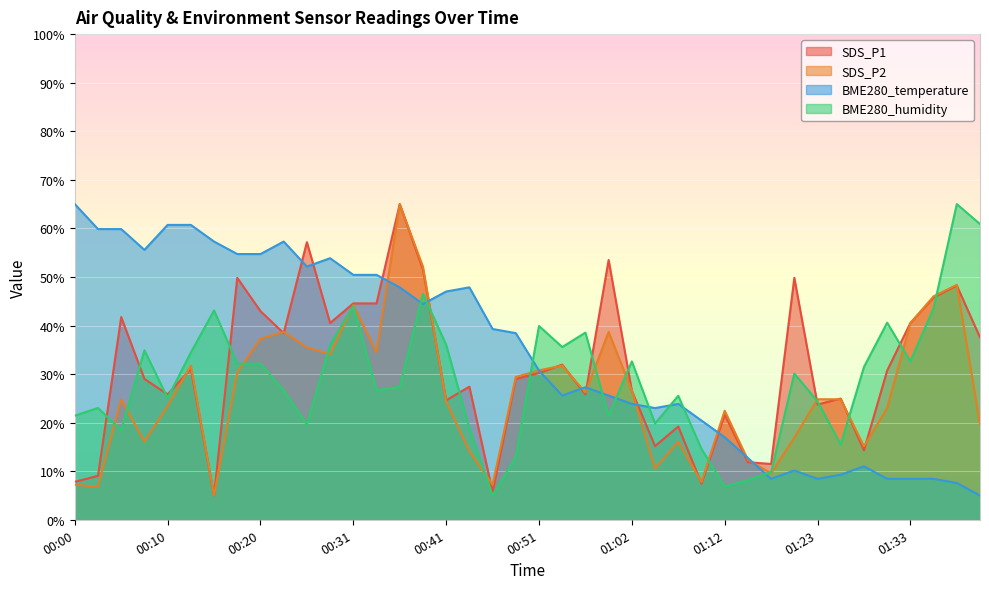

How many interior local valleys does the BME280_humidity series have?

11